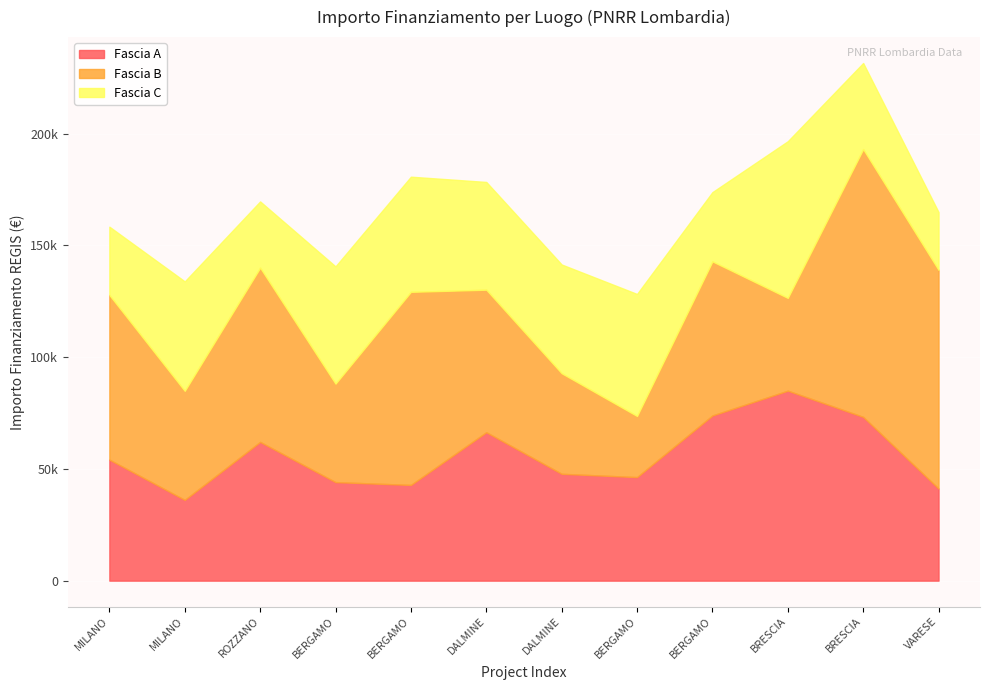

True or false: Fascia A has a value of 42816.5 at BERGAMO.

True